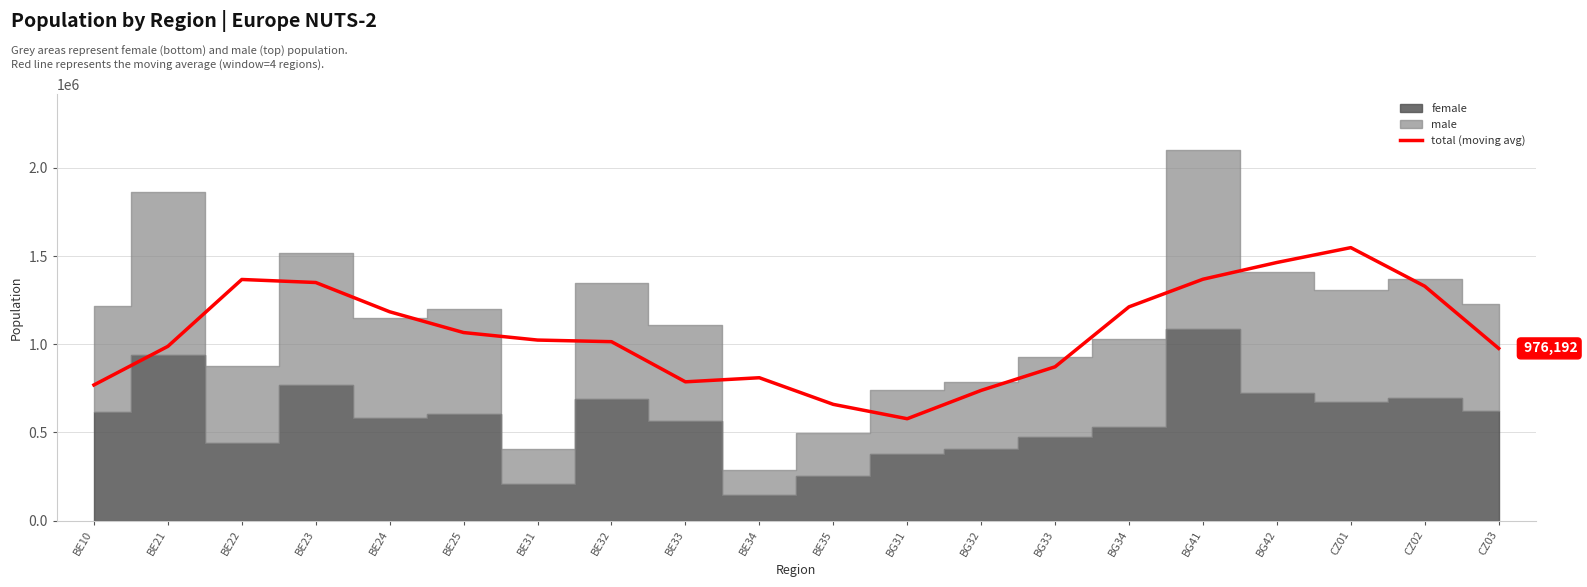

Rank the categories by value from highest to lowest.

CZ01, BG42, BG41, BE22, BE23, CZ02, BG34, BE24, BE25, BE31, BE32, BE21, CZ03, BG33, BE34, BE33, BE10, BG32, BE35, BG31